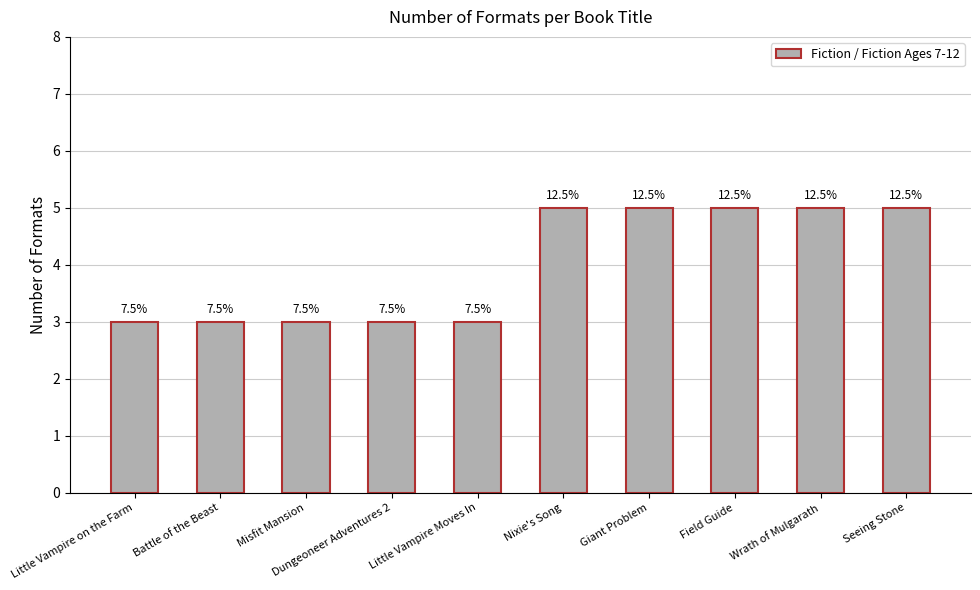

How many bars are there in total?

10